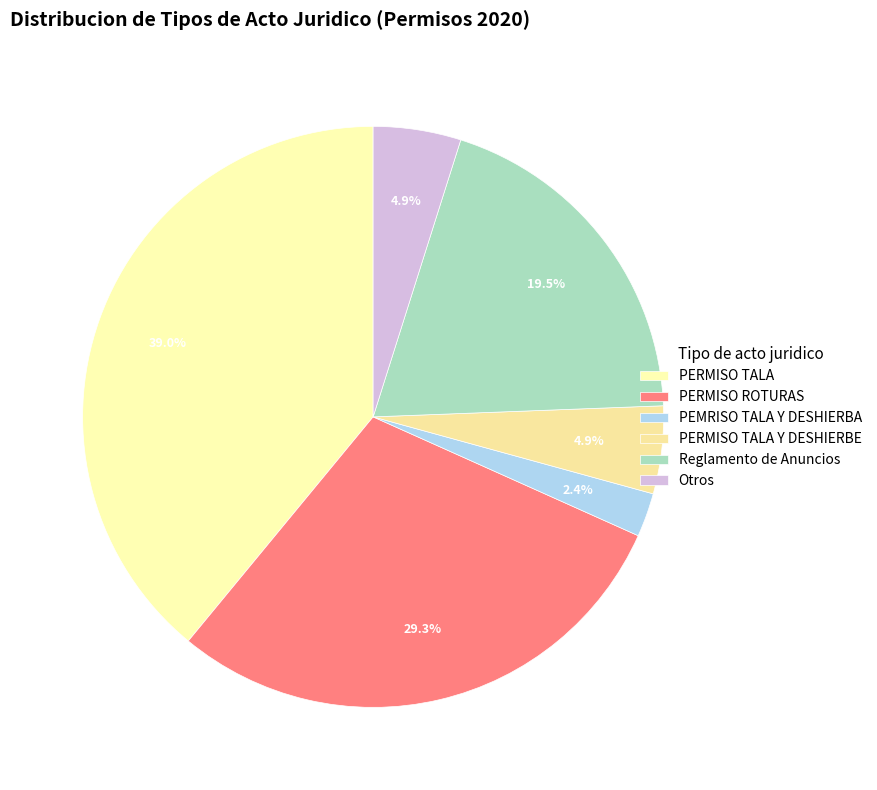

To the nearest percent, what is the difference between the PEMRISO TALA Y DESHIERBA and PERMISO TALA slice percentages?

37%